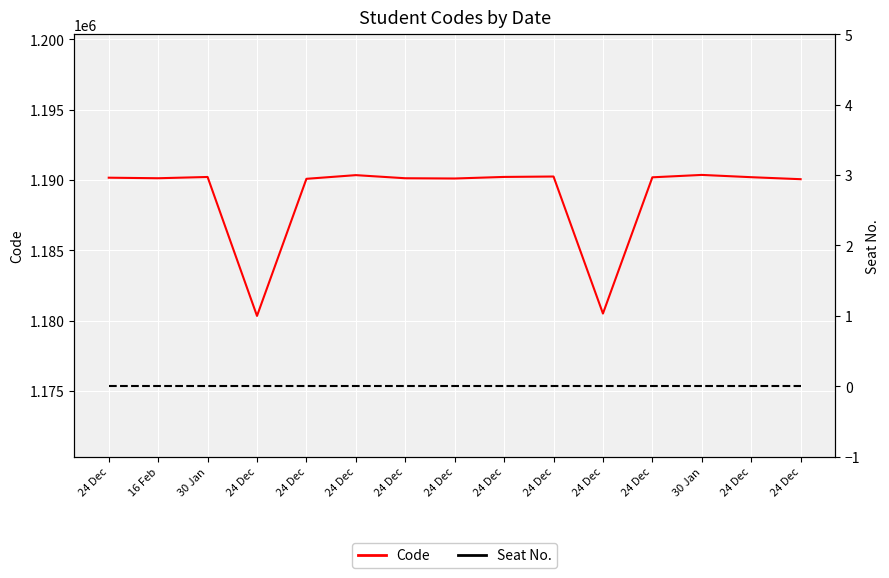

What is the spread (max minus min) of values at 24 Dec?

1190157